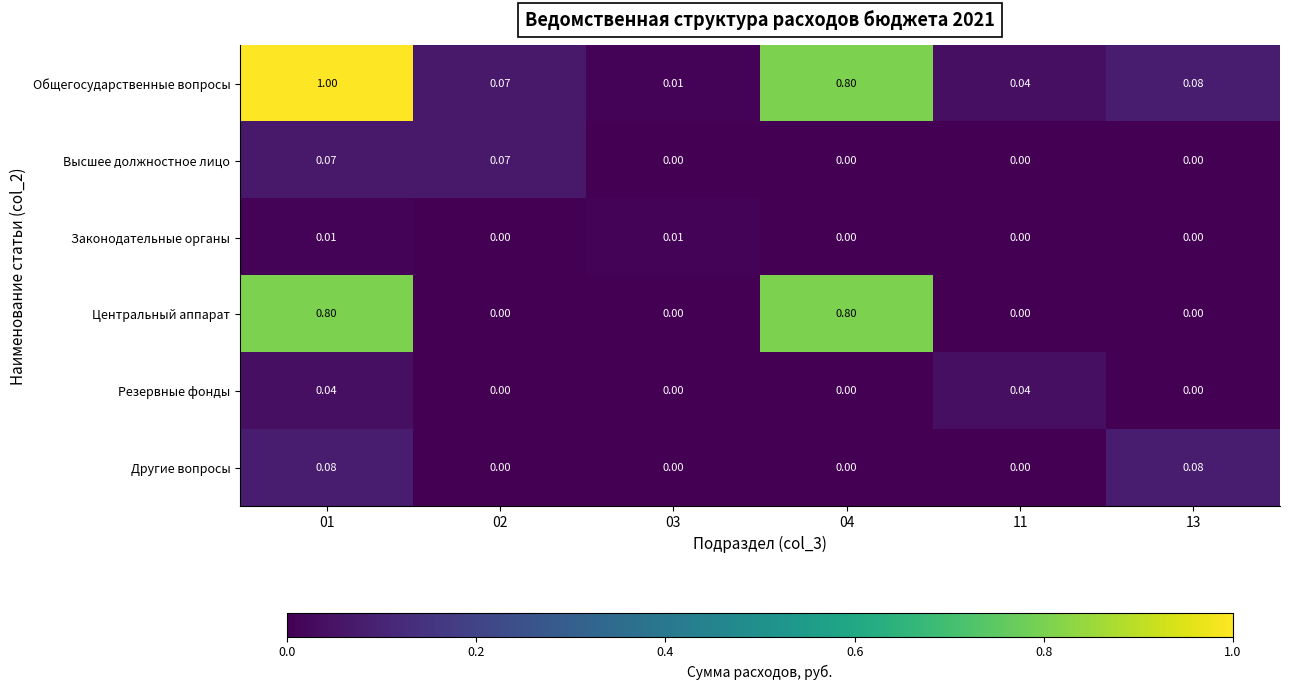

How many positive values does the Высшее должностное лицо series have?

2